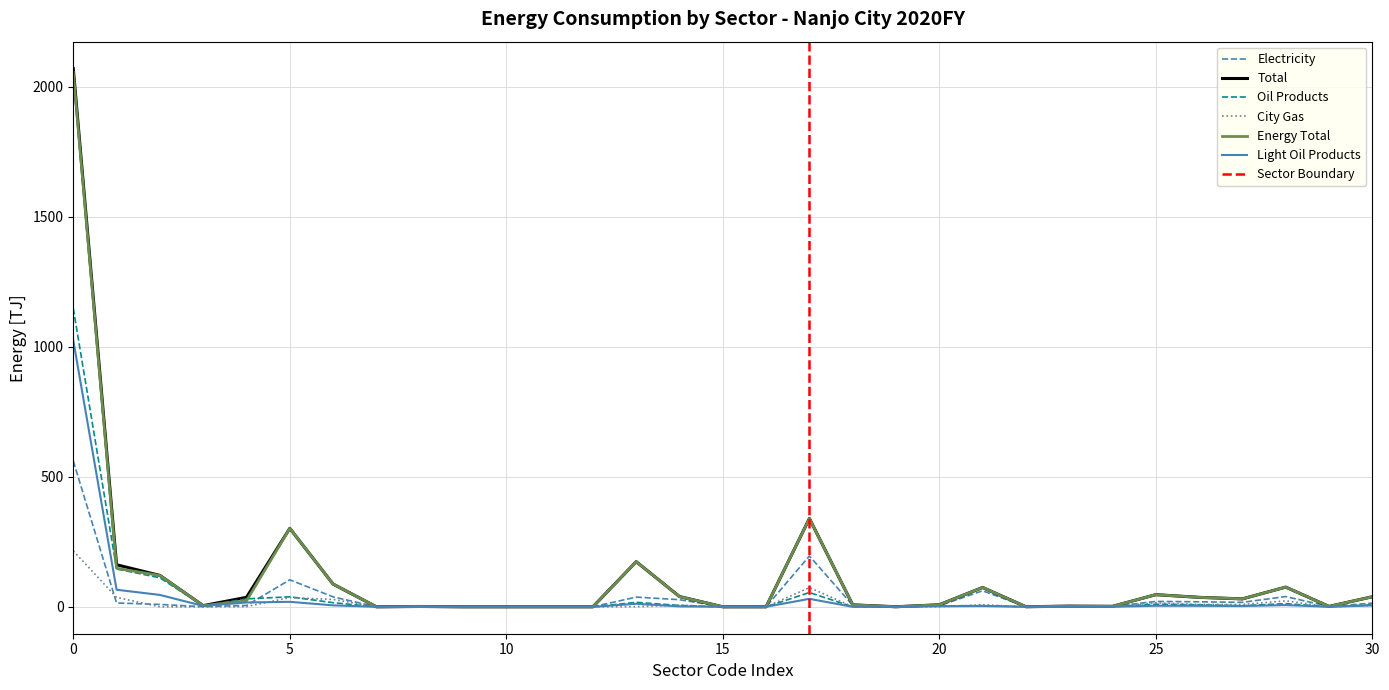

What is the highest value of the City Gas series?

215.0